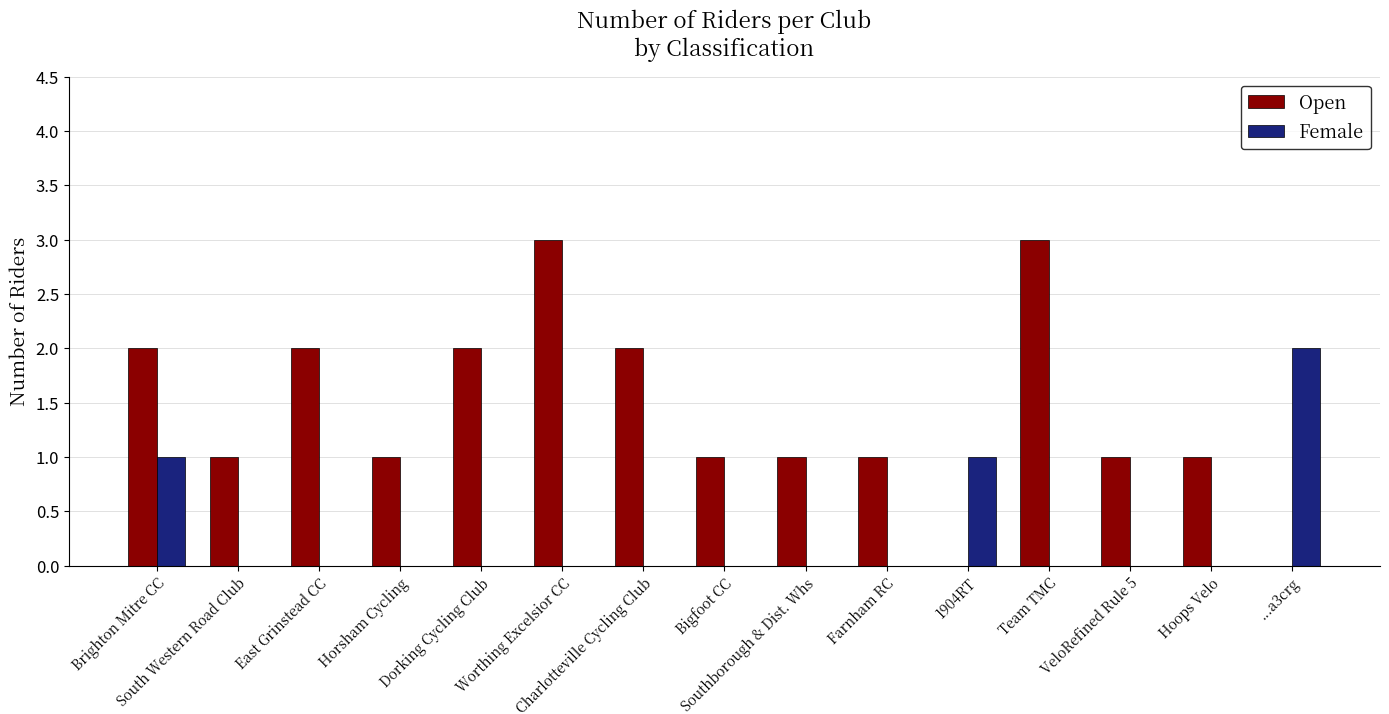

True or false: Female has a value of 0 at VeloRefined Rule 5.

True